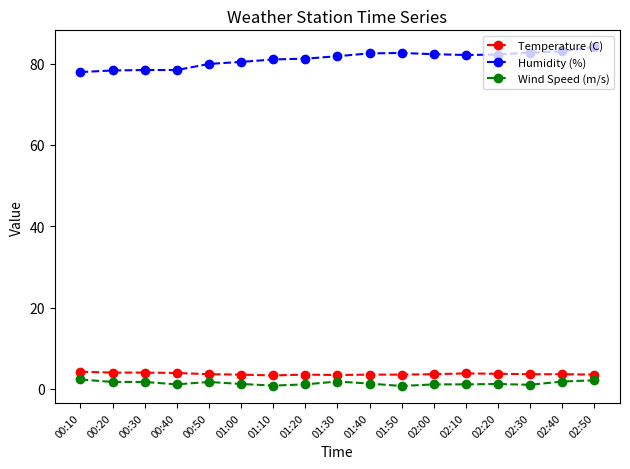

At which category does the chart reach its peak across all series?

02:50